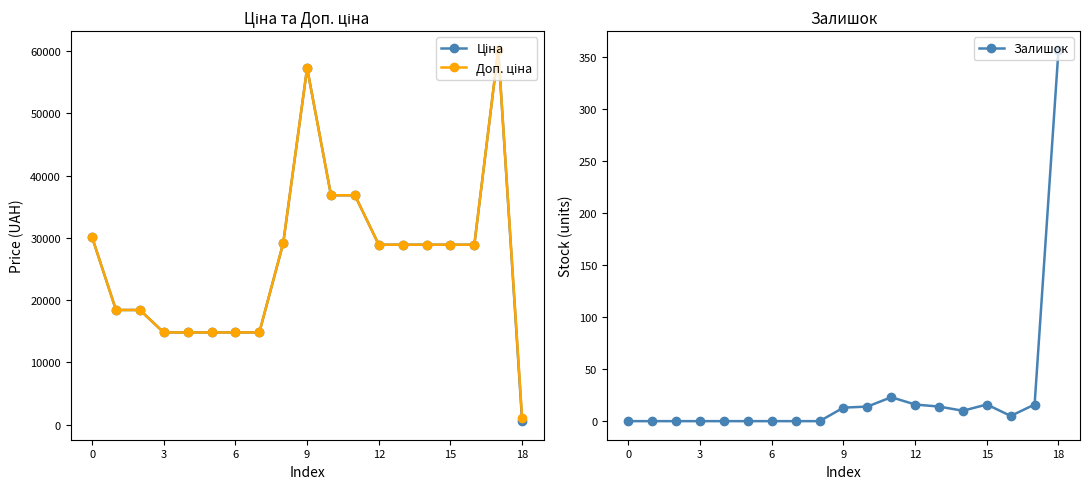

Reading left to right, extract all data points from this chart.

Ціна: 30102.8	18420.9	18420.9	14817.6	14817.6	14817.6	14817.6	14817.6	29152.3	57258.0	36841.8	36841.8	28901.7	28901.7	28901.7	28901.7	28901.7	60205.6	578.1
Доп. ціна: 30102.8	18420.9	18420.9	14817.6	14817.6	14817.6	14817.6	14817.6	29152.3	57258.0	36841.8	36841.8	28901.7	28901.7	28901.7	28901.7	28901.7	60205.6	1060.0
Залишок: 0.0	0.0	0.0	0.0	0.0	0.0	0.0	0.0	0.0	13.0	14.0	23.0	16.0	14.0	10.0	16.0	5.0	16.0	357.0